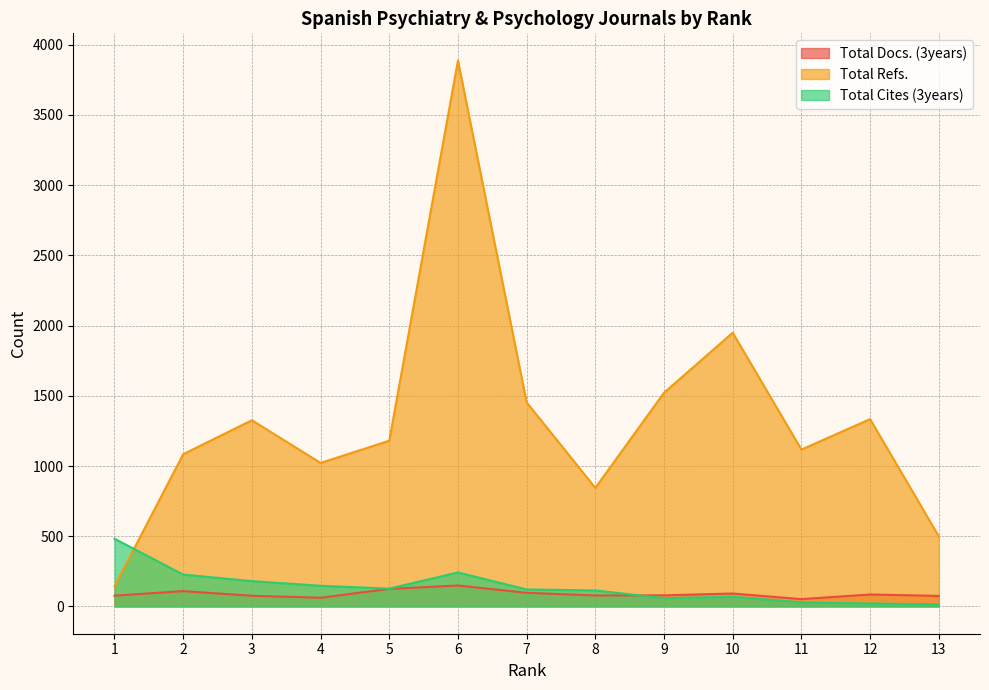

What is the greatest value displayed?

3887